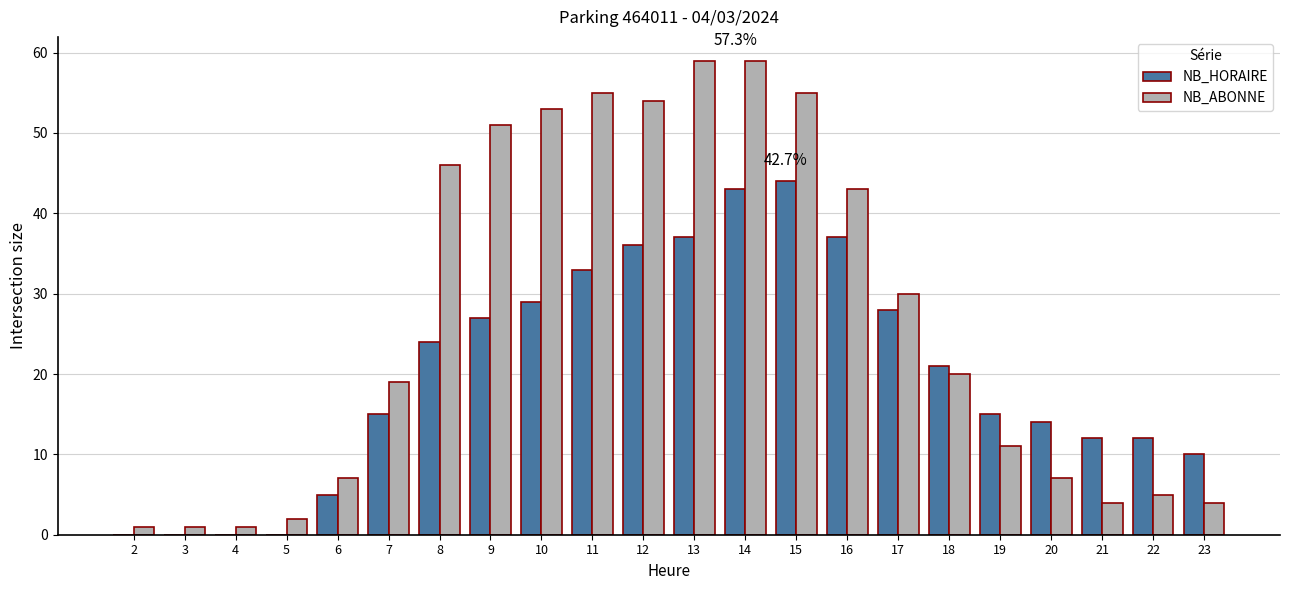

What is the total value across all series at 21?

16